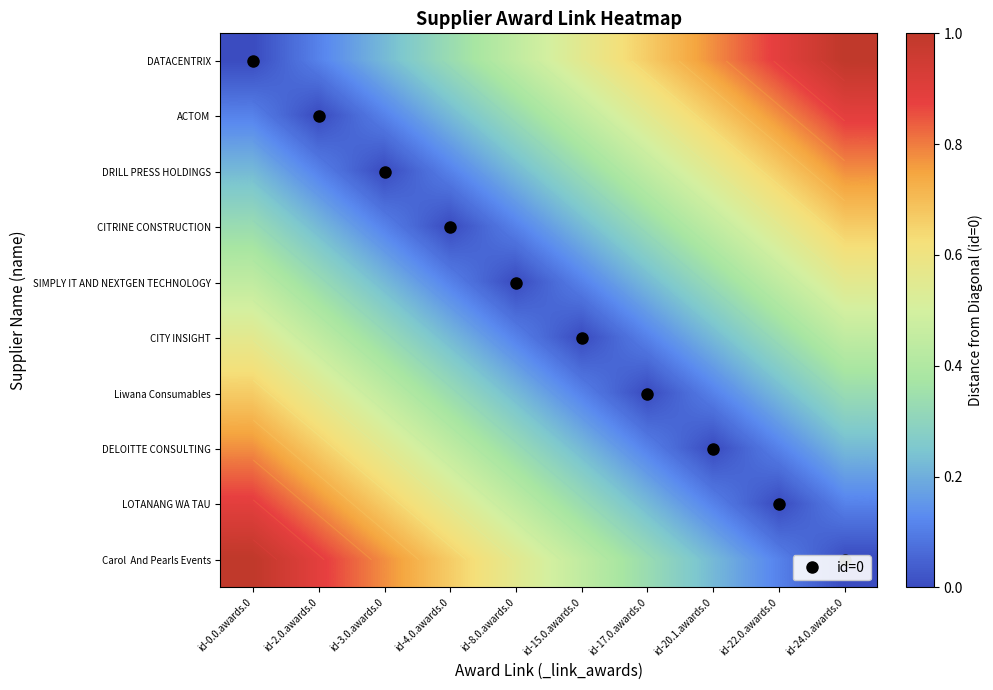

What is the difference between the second highest and second lowest values in the DATACENTRIX series?

0.8